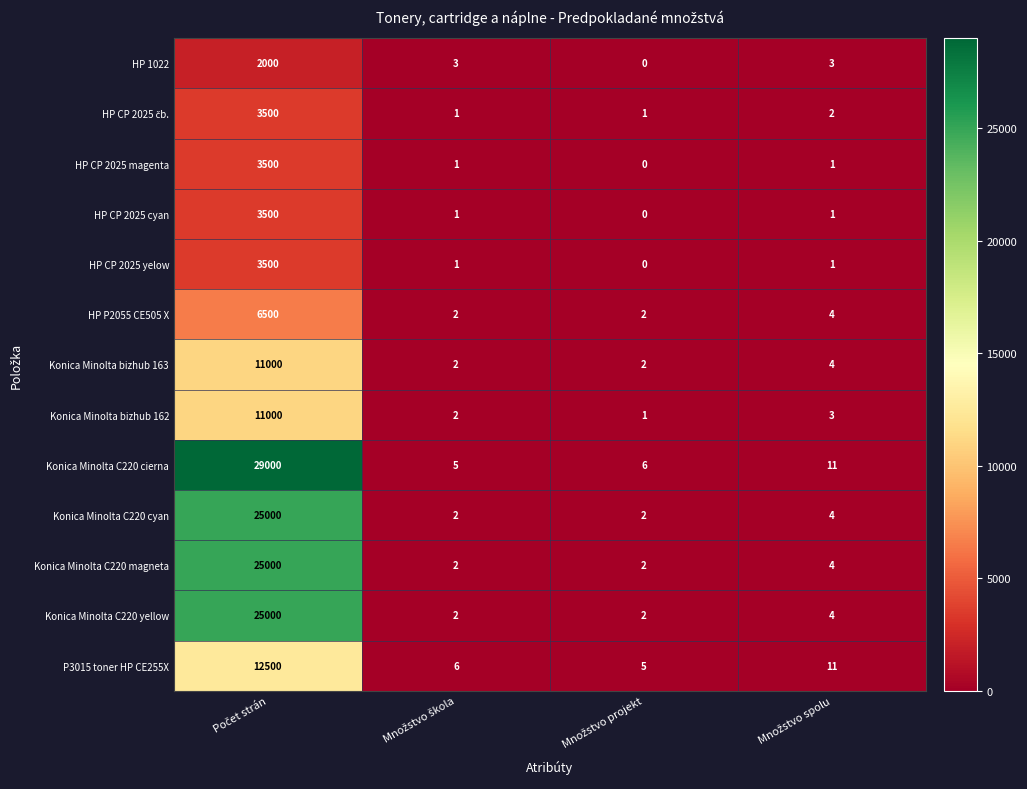

Which series has the largest total across all categories?

Konica Minolta C220 cierna